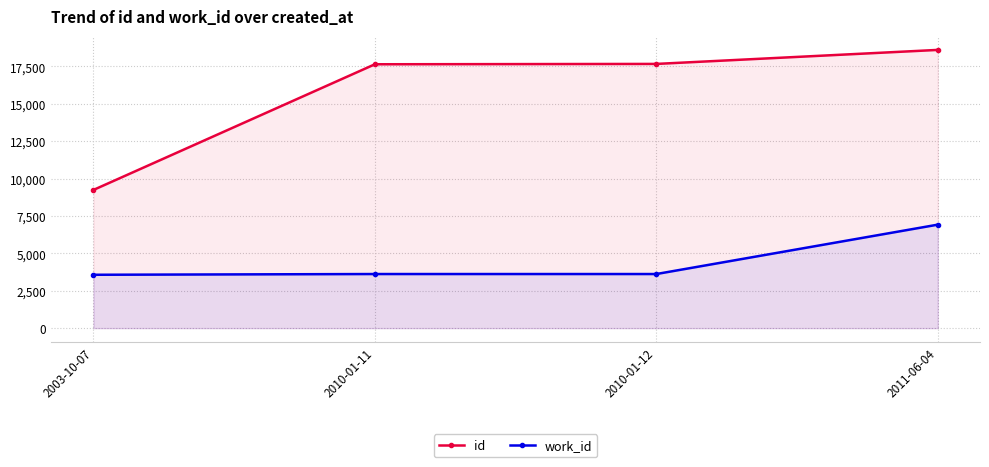

What is the sum of the work_id values at 2010-01-12 and 2011-06-04?

10535